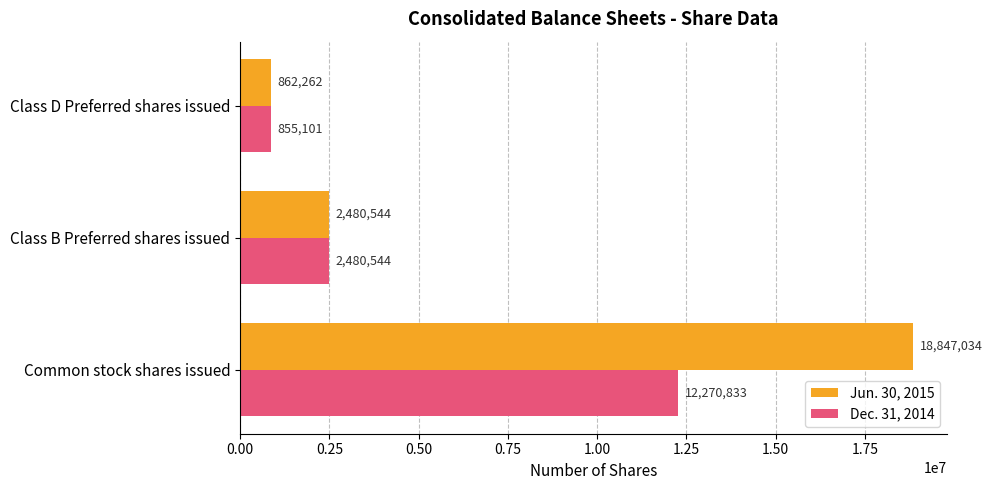

How many data points in Dec. 31, 2014 are less than 2480544?

1